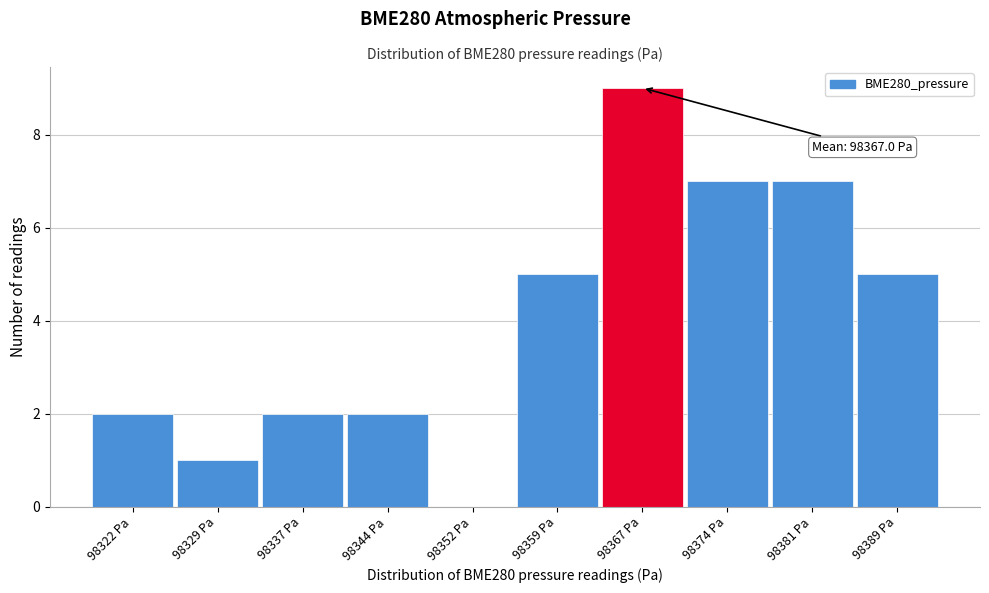

Over which range of the x-axis is the bar tallest?

98363 to 98370